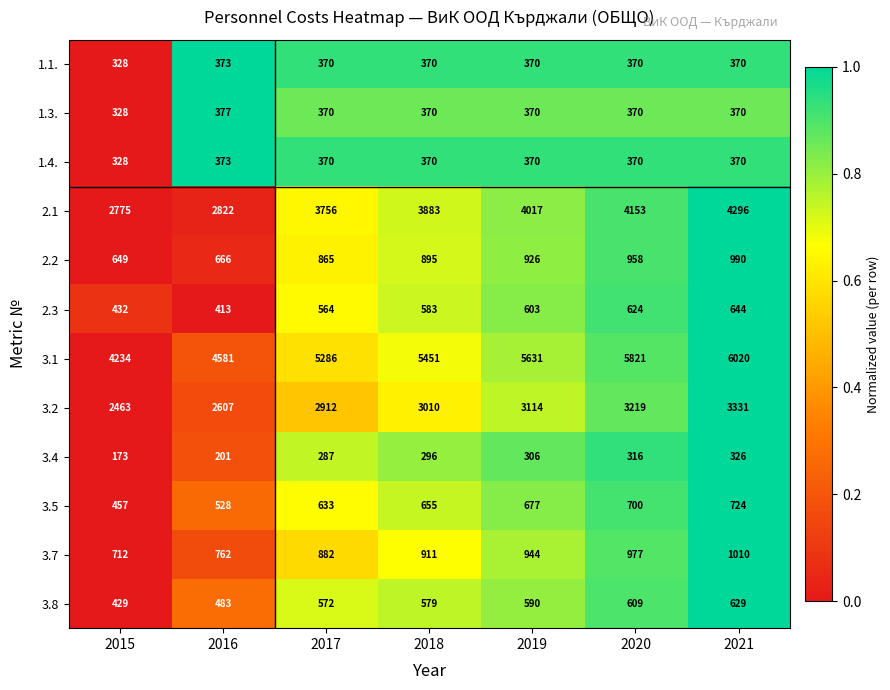

What is the difference between the maximum and second lowest values in the 1.1. series?

3